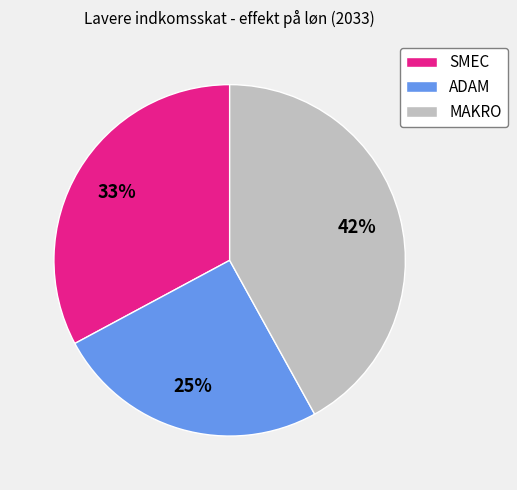

To the nearest percent, what is the difference between the ADAM and SMEC slice percentages?

8%